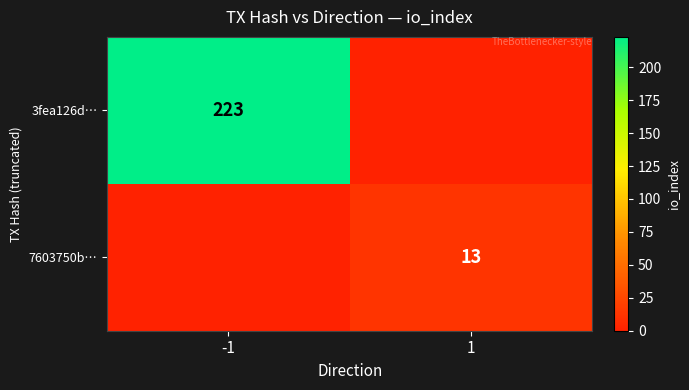

Is it true that 3fea126d… equals 115 at -1?

False